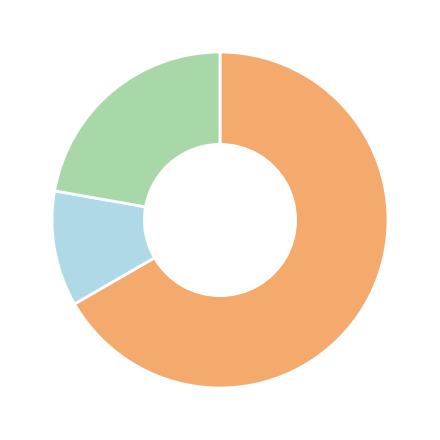

Is there a majority slice in this chart?

Yes